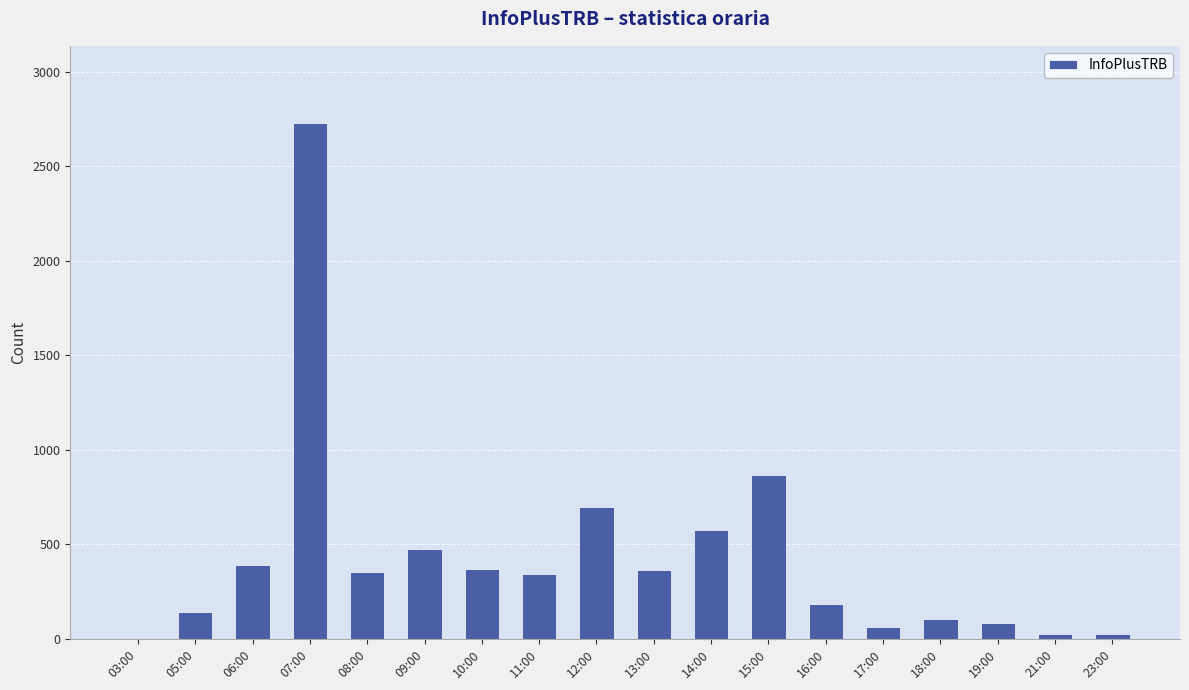

At which category does the chart reach its peak across all series?

07:00